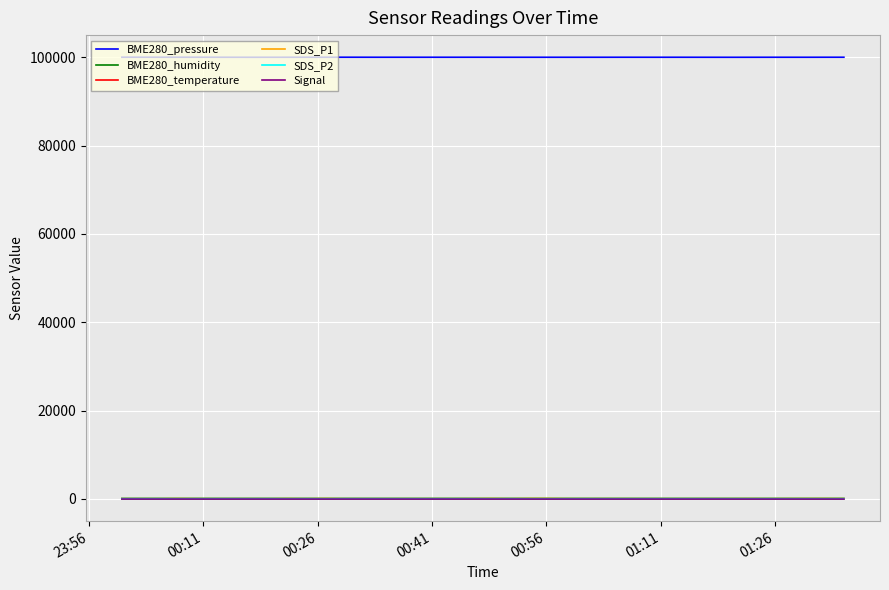

At how many categories does at least one series exceed 18210?

40